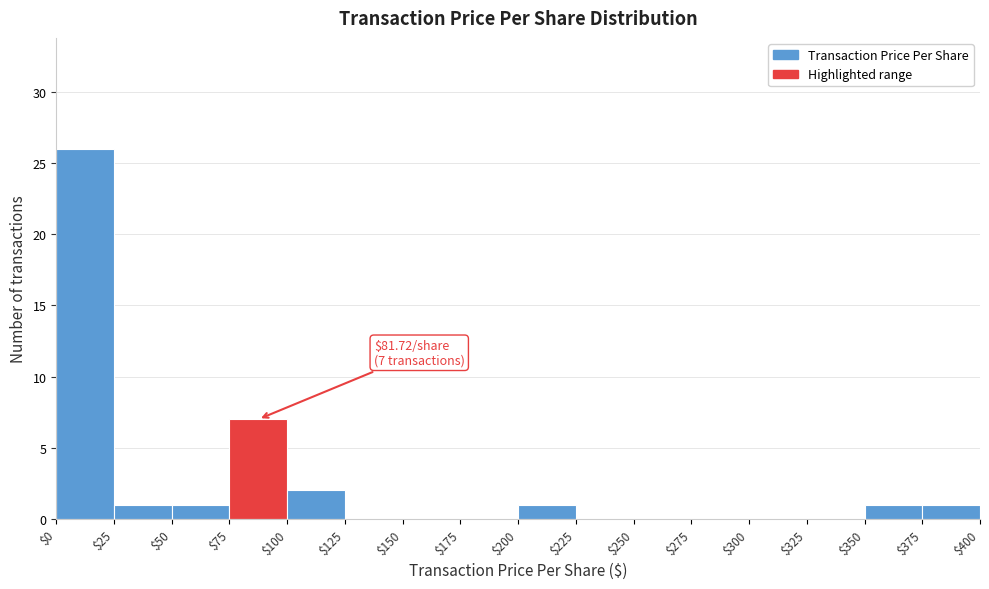

Which range on the x-axis has the tallest bar?

$0 to $25